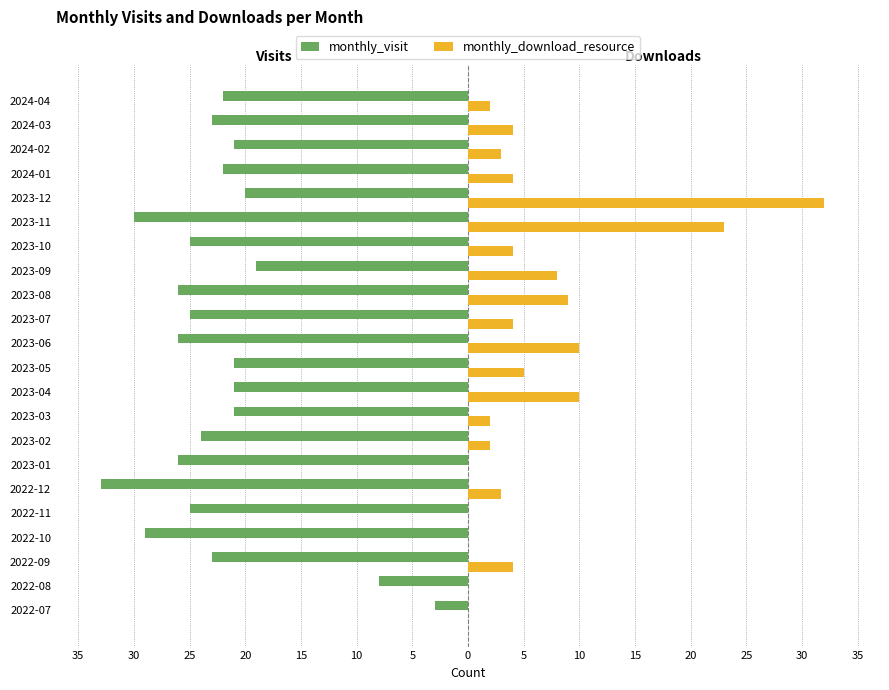

What are all the series names shown in the legend?

monthly_visit, monthly_download_resource